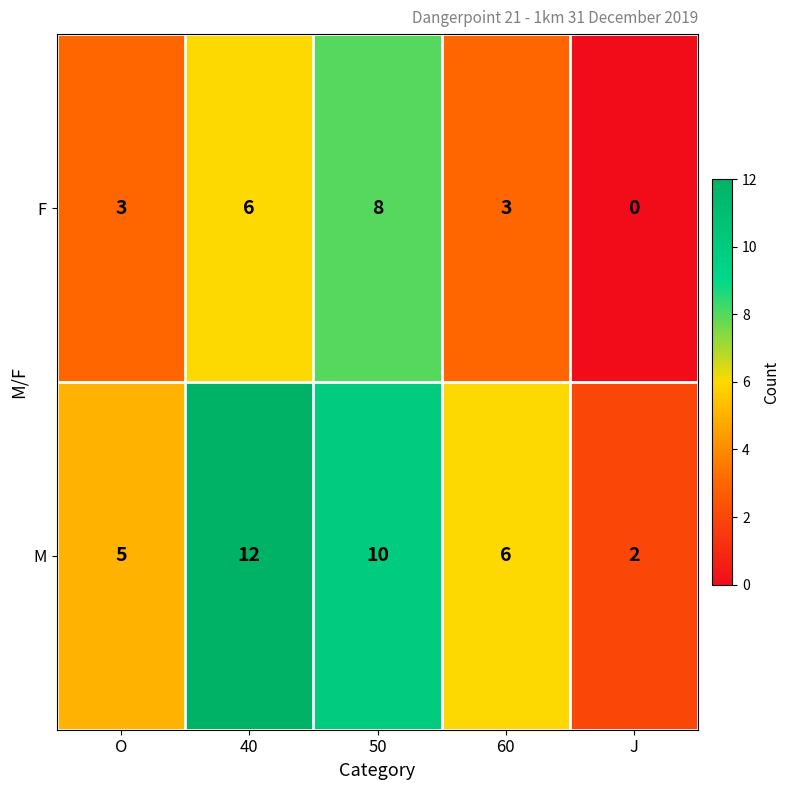

At 60, list the series in order from smallest to largest.

F, M